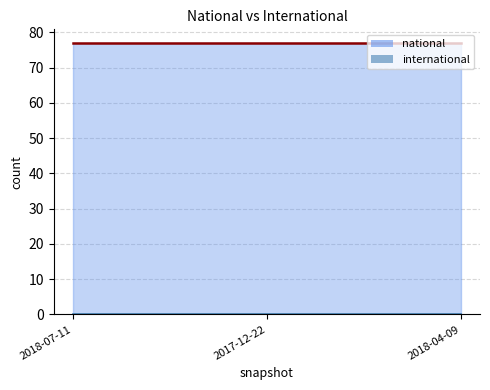

What is the label of the 1st point from the left?

2018-07-11